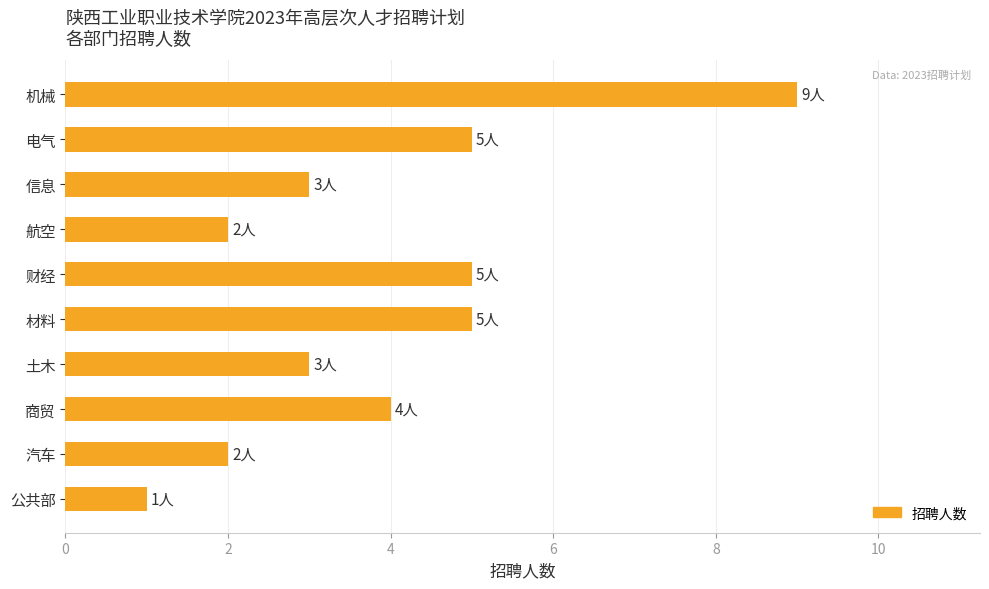

What position from the bottom is 航空?

7